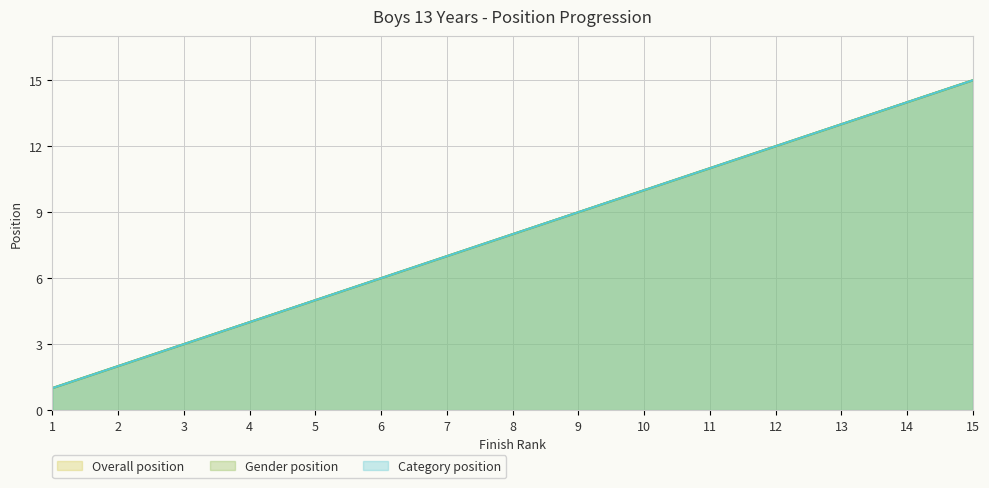

Which label corresponds to the smallest value in the chart?

1